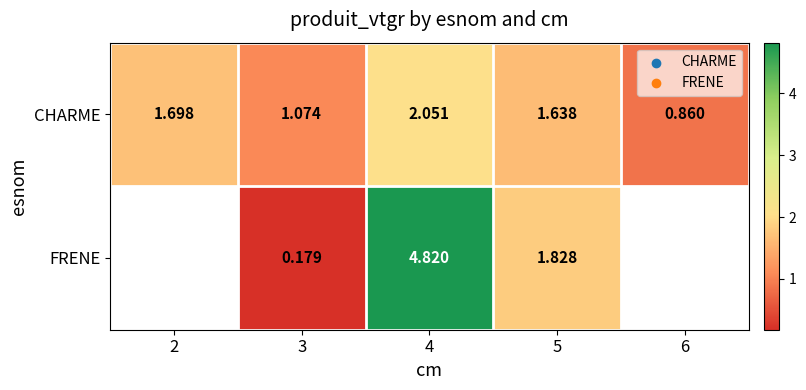

What is the smallest value displayed?

0.2